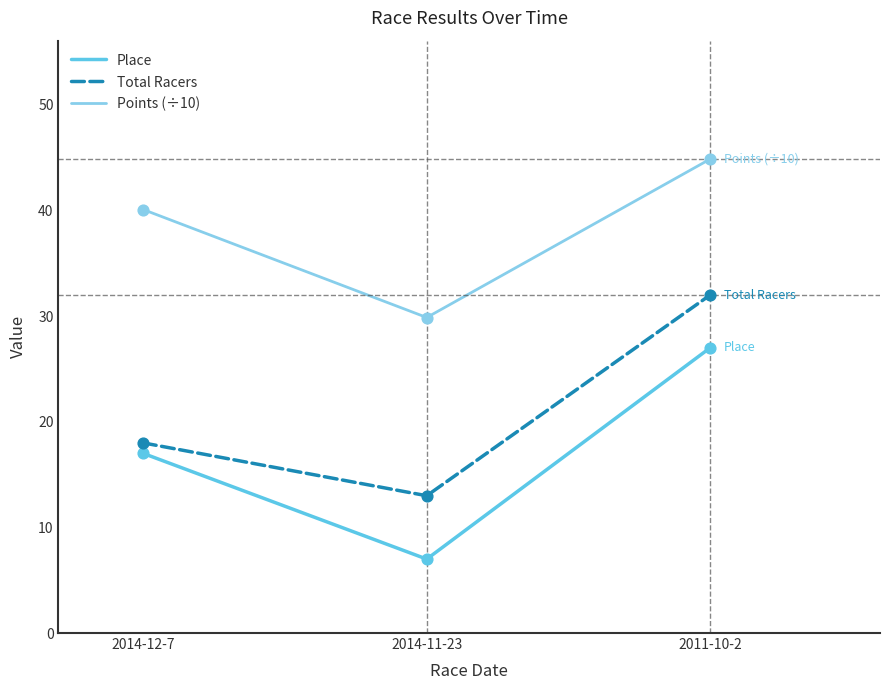

Which series has the widest spread of values?

Place